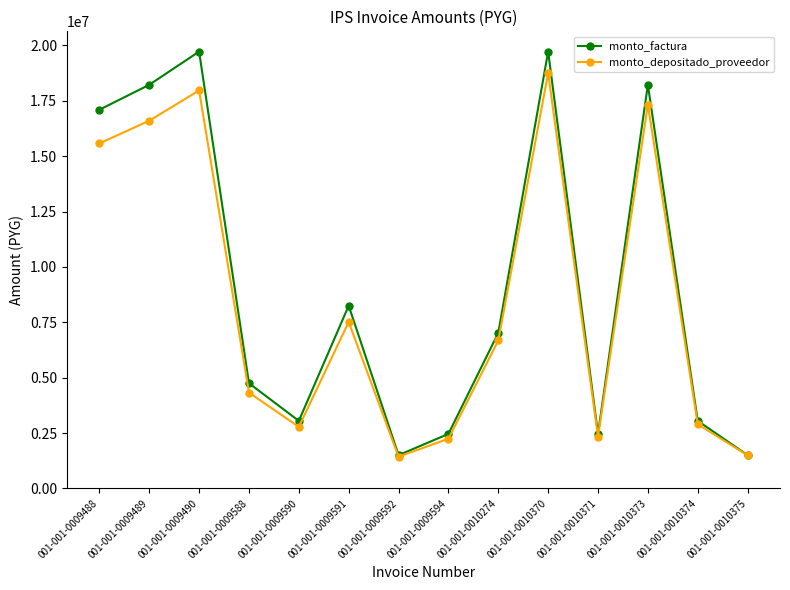

At 001-001-0010373, list the series in order from smallest to largest.

monto_depositado_proveedor, monto_factura